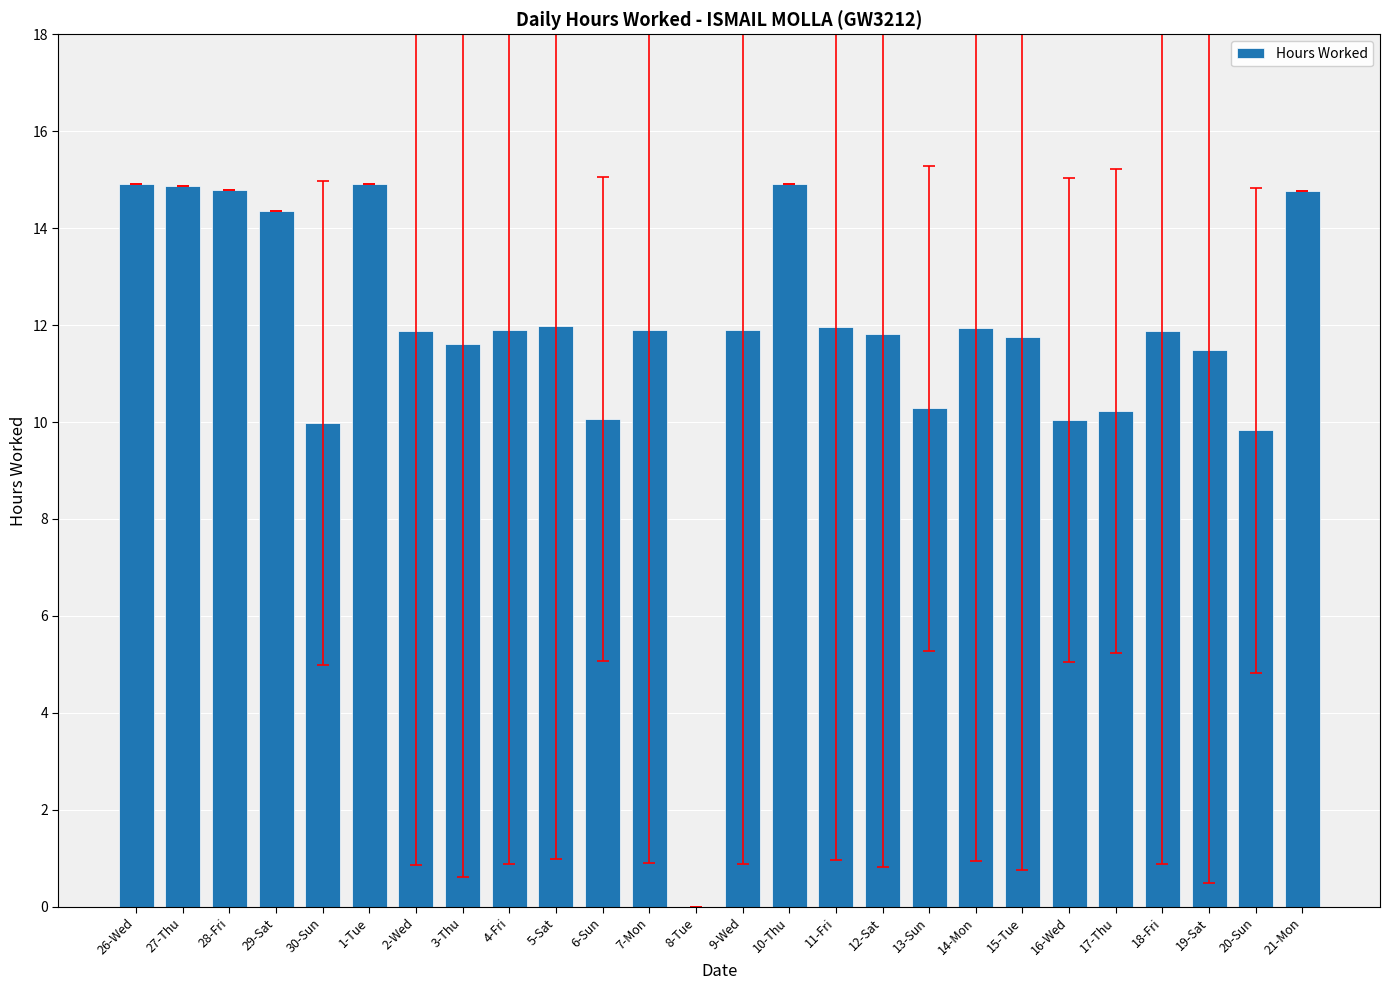

What is the greatest value displayed?

14.9